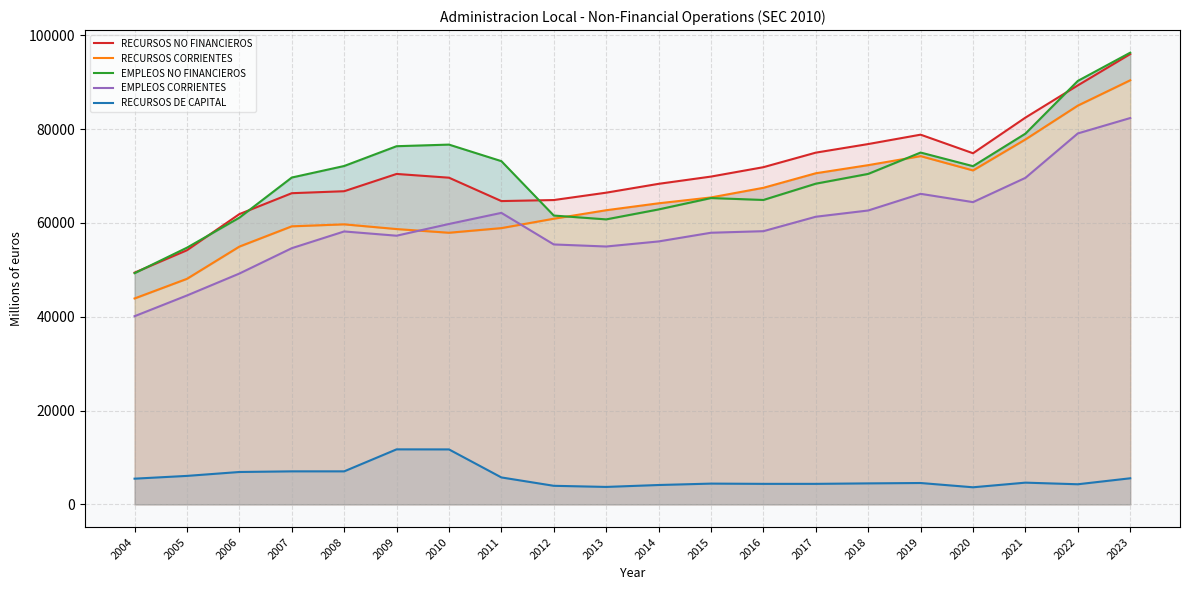

List the labels in order of EMPLEOS NO FINANCIEROS value, smallest first.

2004, 2005, 2013, 2006, 2012, 2014, 2016, 2015, 2017, 2007, 2018, 2020, 2008, 2011, 2019, 2009, 2010, 2021, 2022, 2023